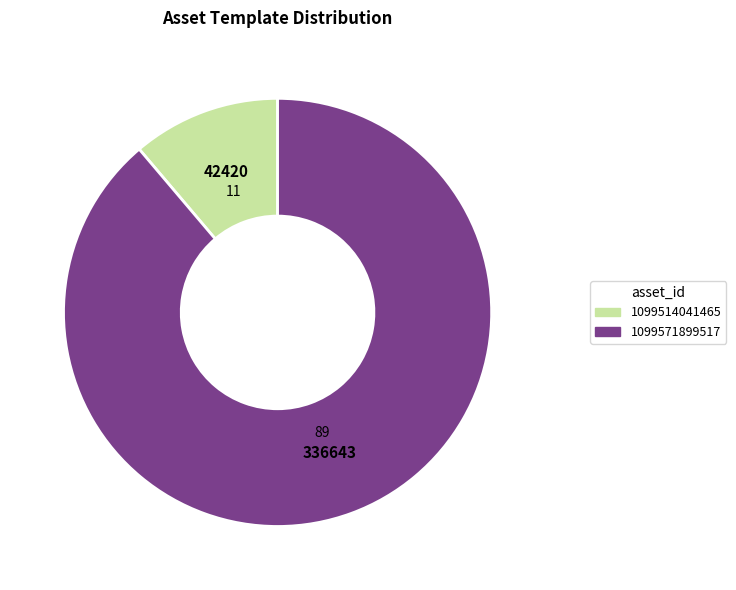

Rank the categories by value from highest to lowest.

1099571899517, 1099514041465